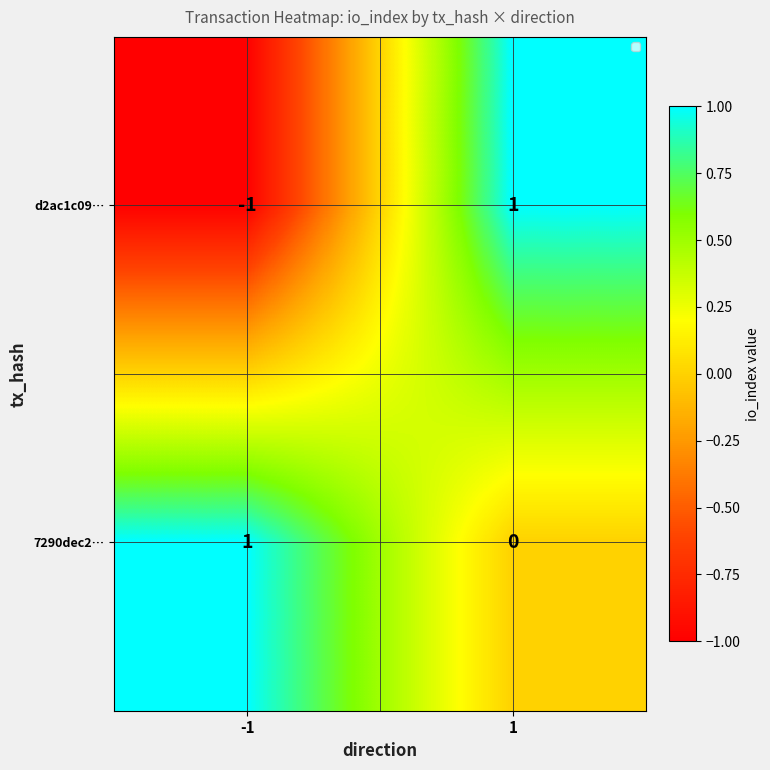

Which series has the largest range (max minus min)?

d2ac1c09…